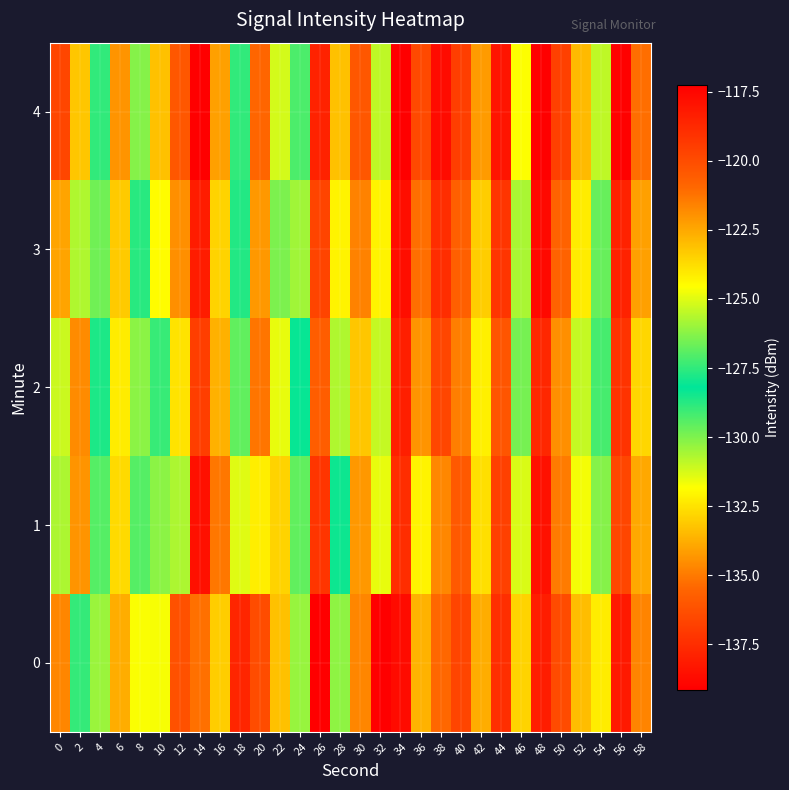

What is the total value across all series at 0?

-619.8